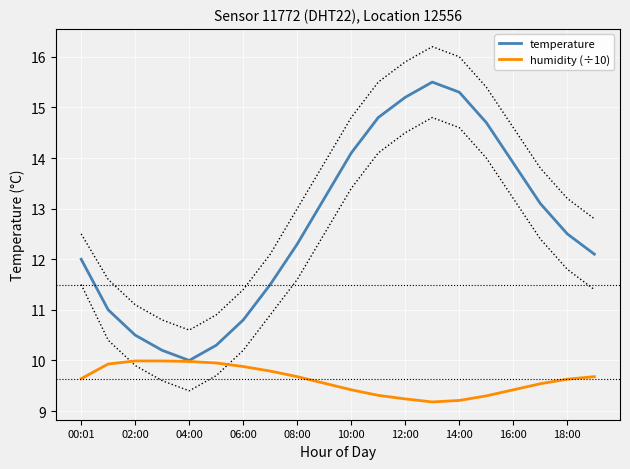

What is the highest value of the humidity (÷10) series?

10.0